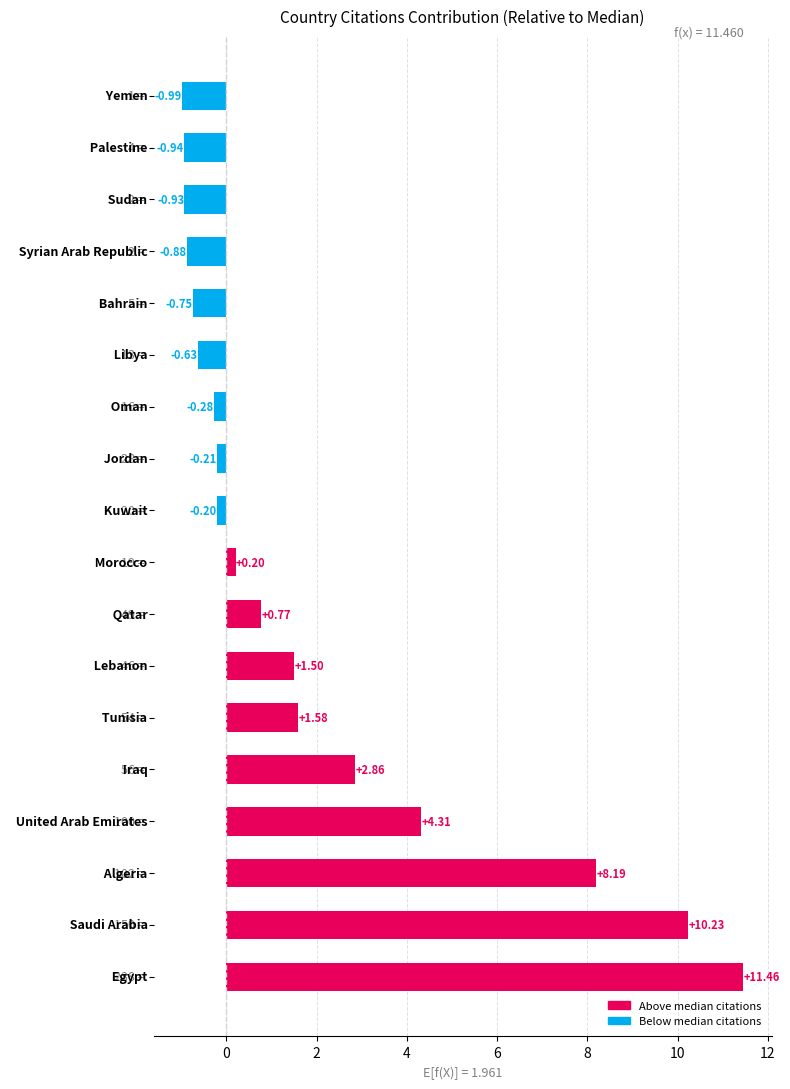

What is the difference between the maximum and minimum values?

12.5